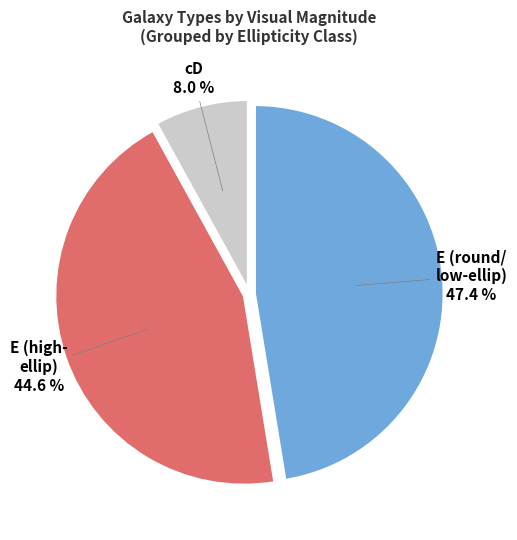

What is the total percentage of E (high- ellip) and E (round/ low-ellip)?

92.0%